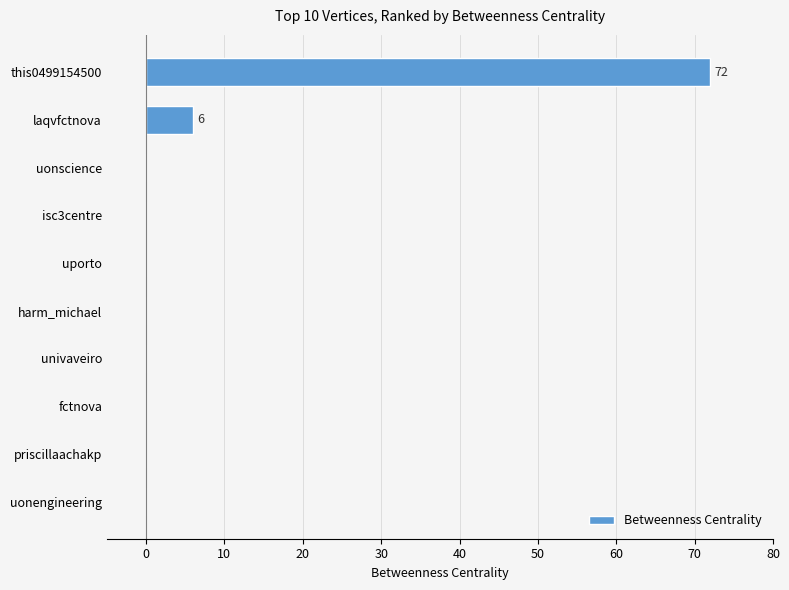

Are the bars grouped side by side (vs. stacked)?

No